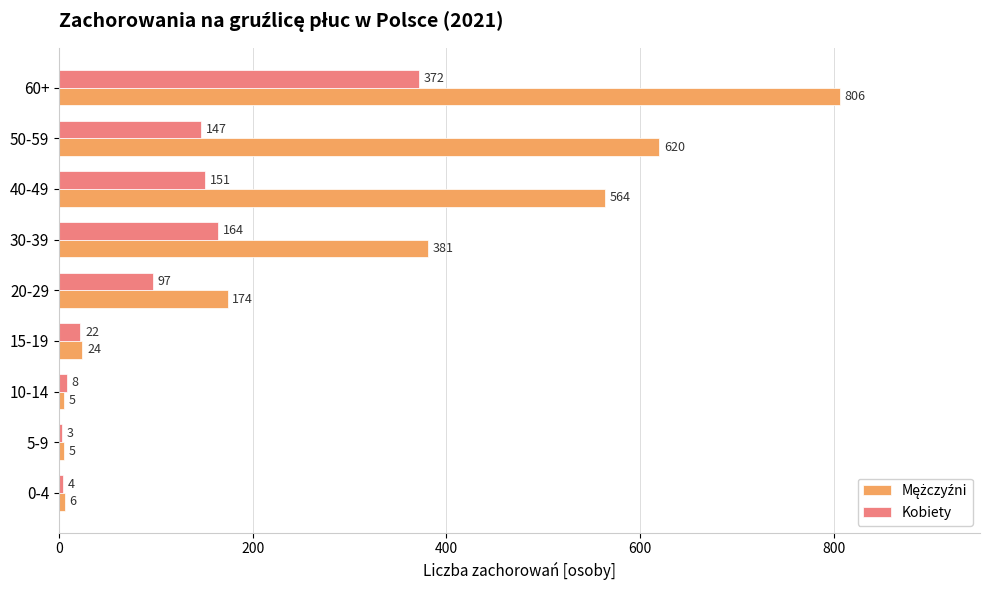

At which label is Kobiety closest to 187?

30-39